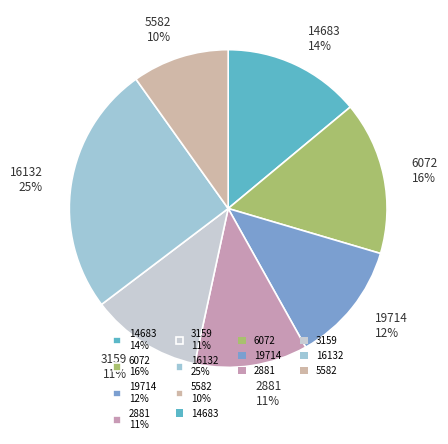

What is the smallest slice in the pie chart?

5582